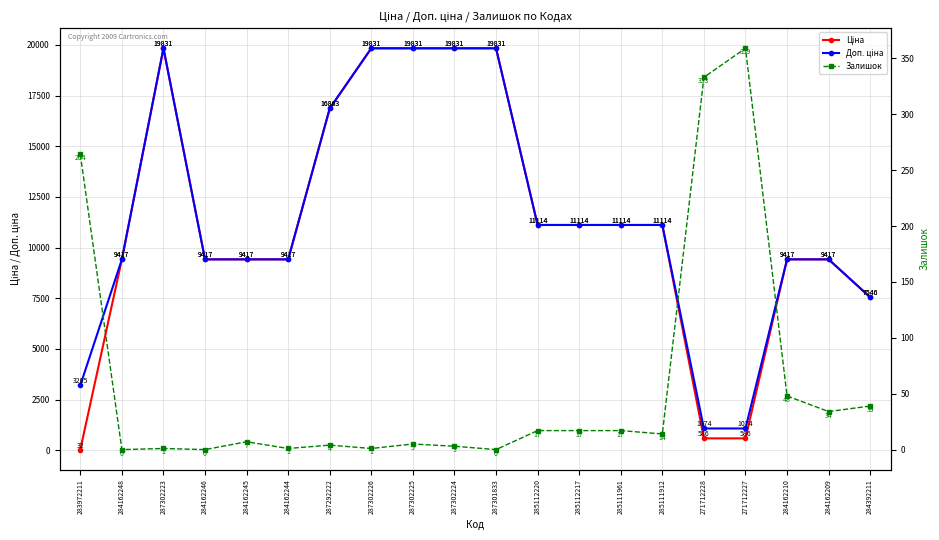

True or false: Доп. ціна and Залишок intersect in this chart.

False